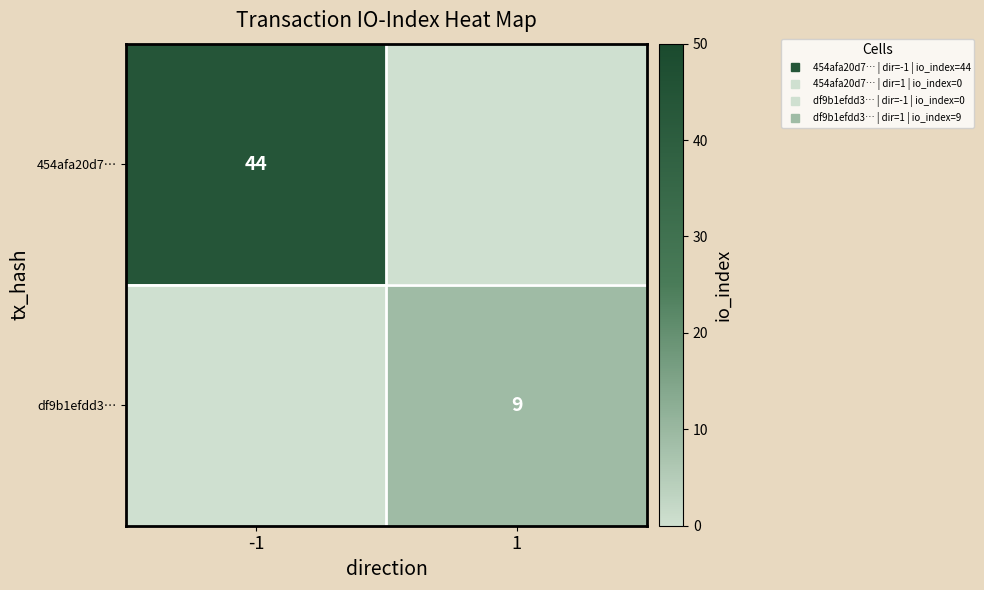

List the labels in order of 454afa20d7… value, smallest first.

1, -1